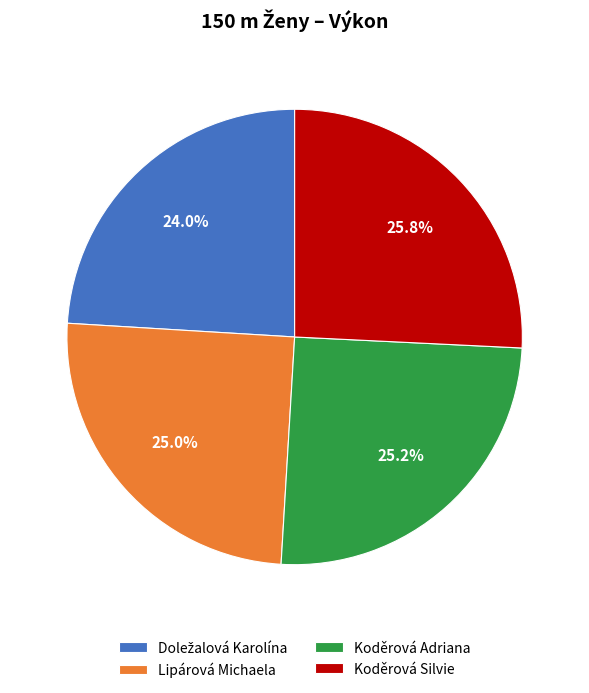

Combined, what portion of the pie is Lipárová Michaela and Koděrová Silvie?

50.8%